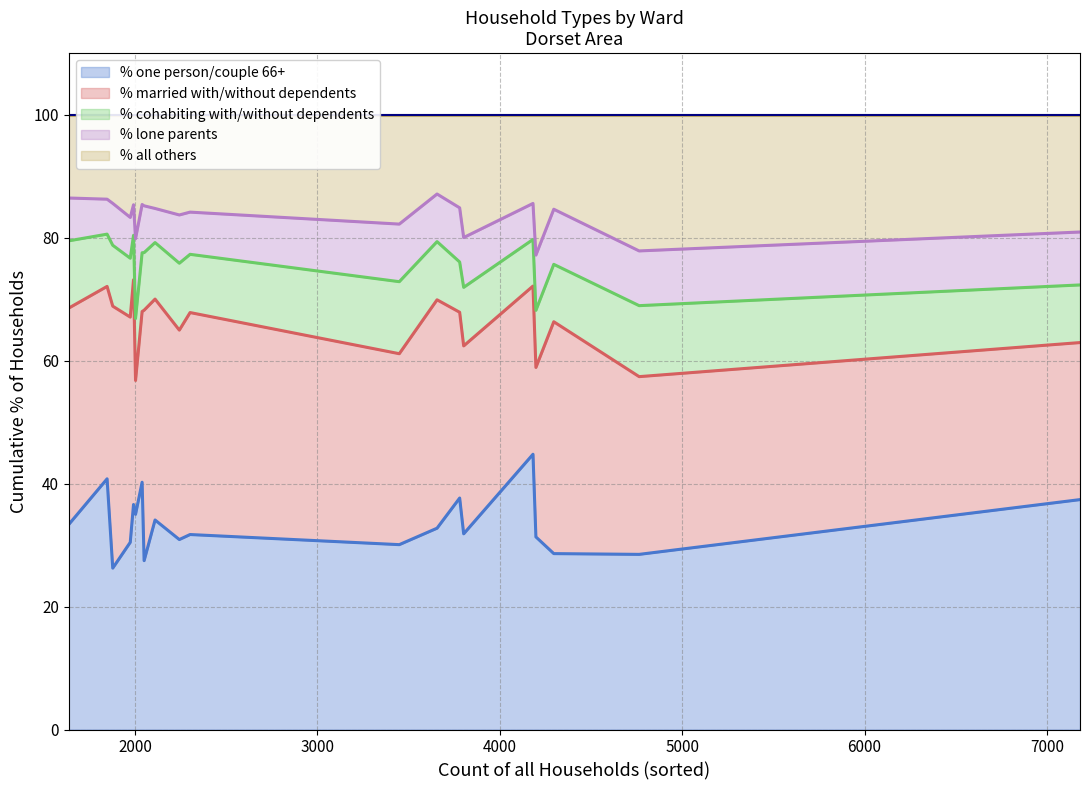

True or false: % one person/couple 66+ and % all others intersect in this chart.

False